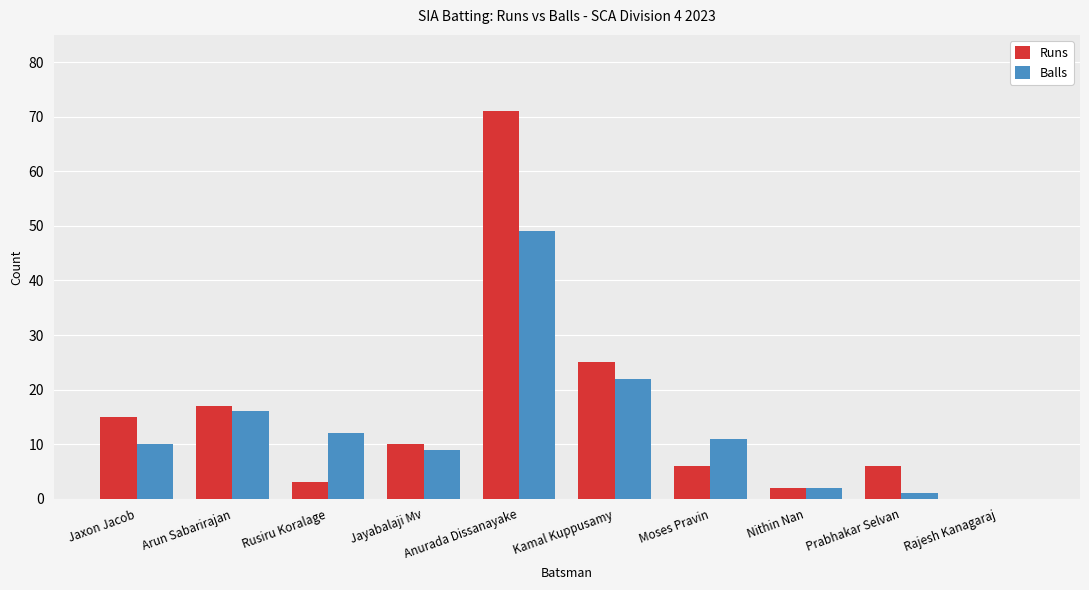

Is it true that Balls equals 11 at Moses Pravin?

True